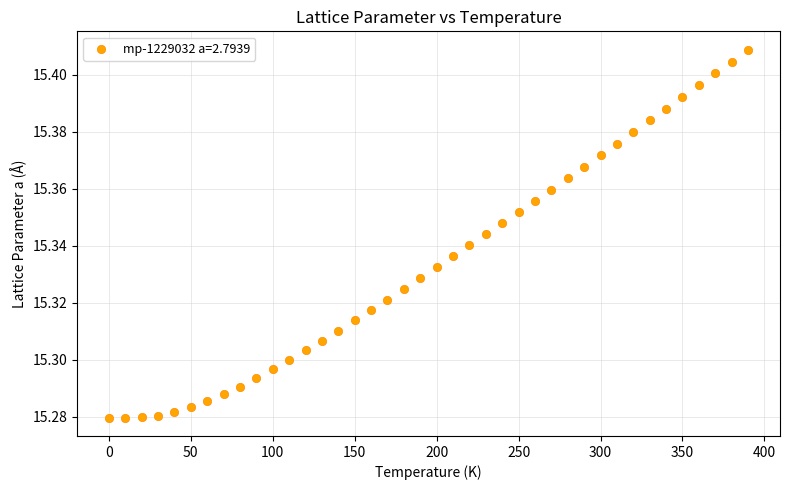

What is the range of X values (max minus min)?

390.0